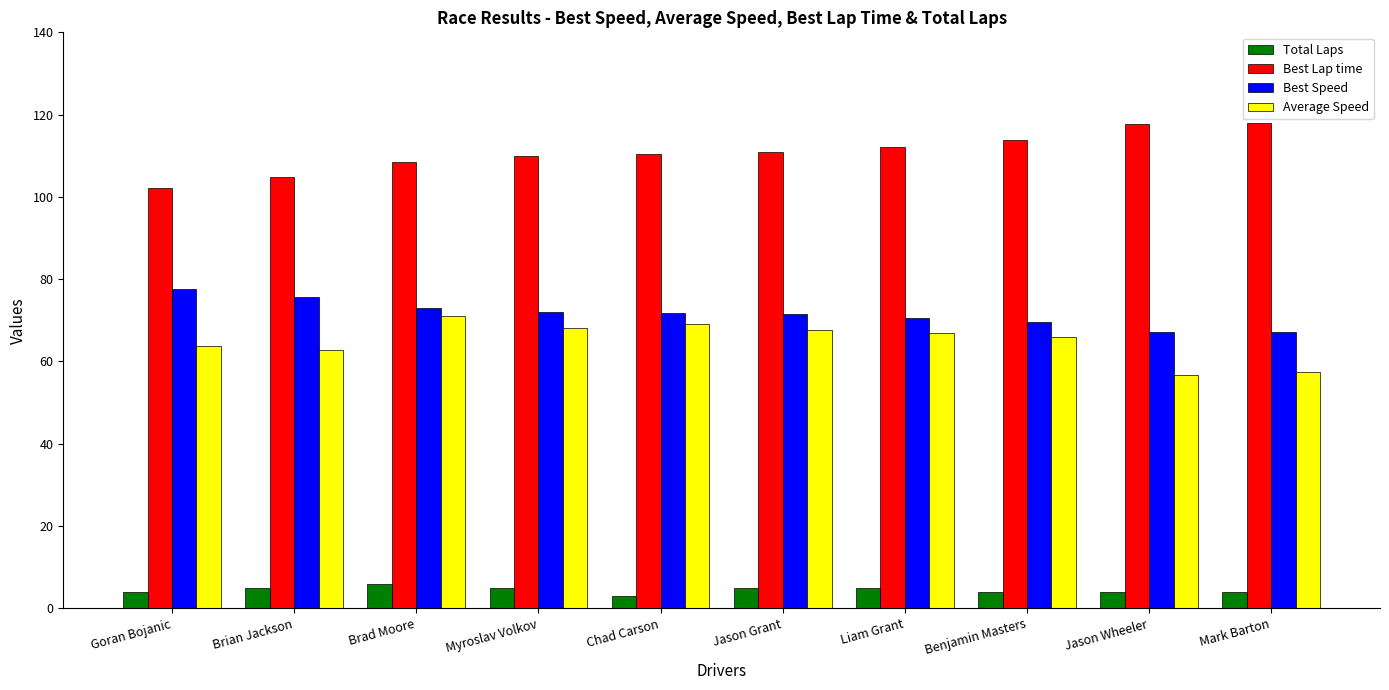

What value does the Best Lap time series have at Mark Barton?

118.0